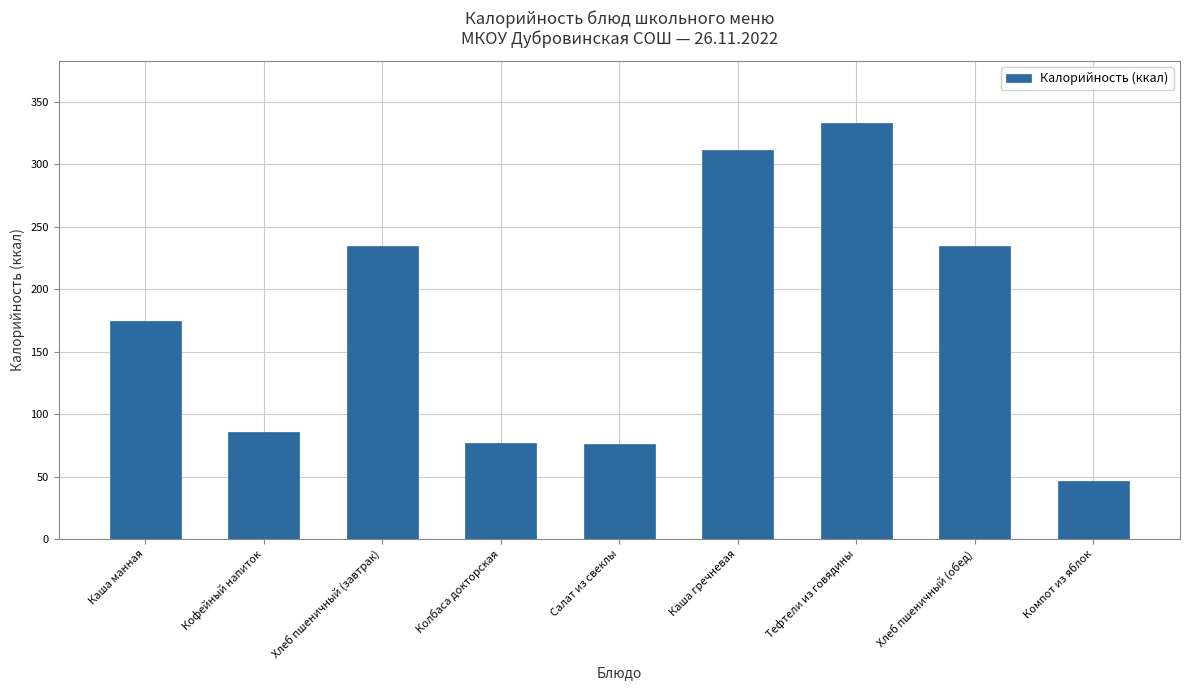

What is the change in value from Салат из свеклы to Каша гречневая?

+235.5